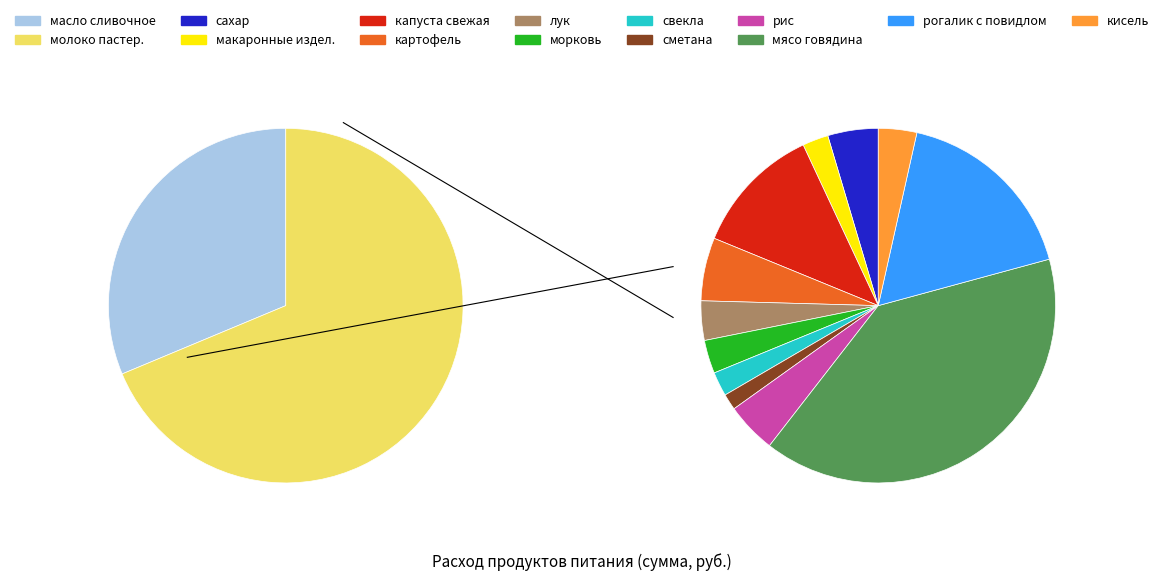

To the nearest percent, what is the difference between the кисель and сахар slice percentages?

1%